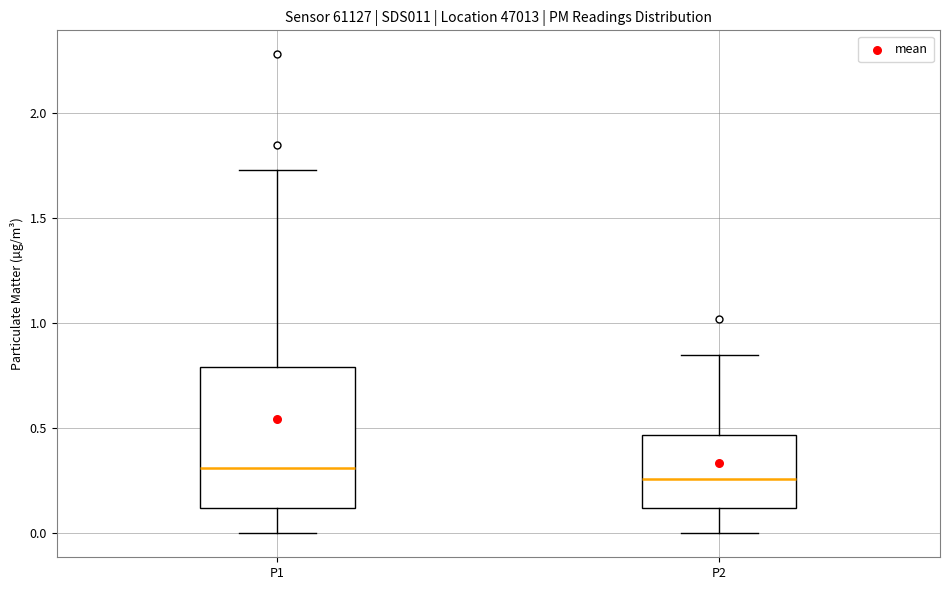

Comparing the boxes themselves (not the whiskers), which one is the tallest?

P1